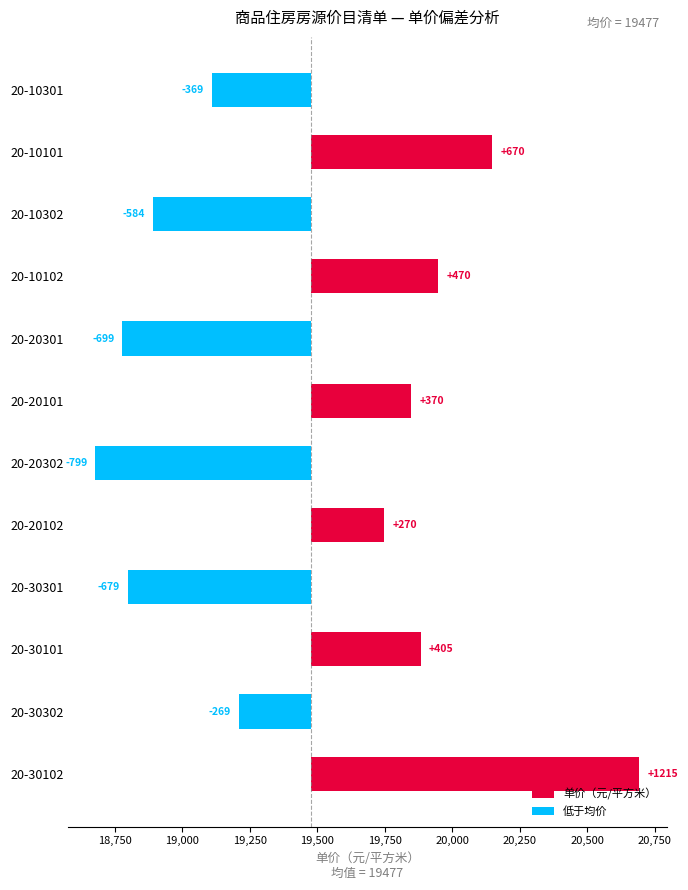

Rank the categories by value from highest to lowest.

20-30102, 20-10101, 20-10102, 20-30101, 20-20101, 20-20102, 20-30302, 20-10301, 20-10302, 20-30301, 20-20301, 20-20302